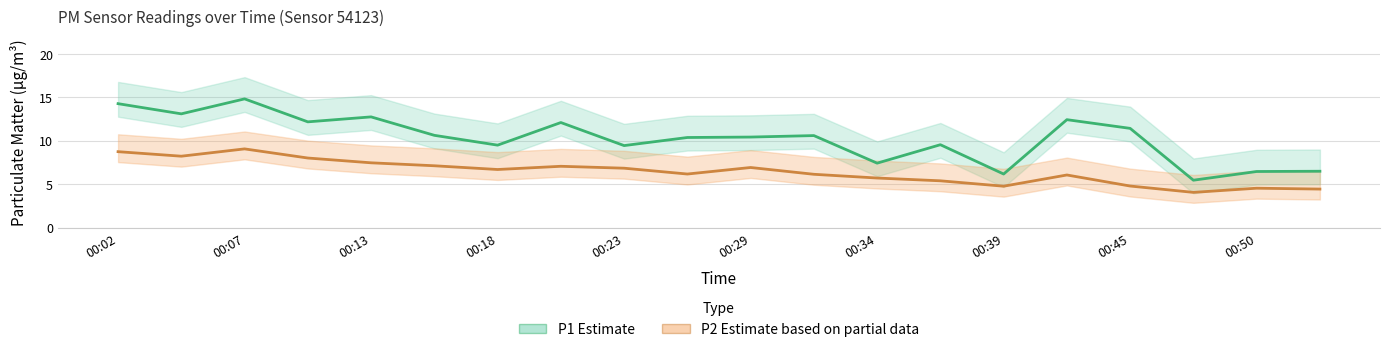

Is it true that P2 (PM2.5 Estimate based on partial data) equals 6.4 at 19?

False